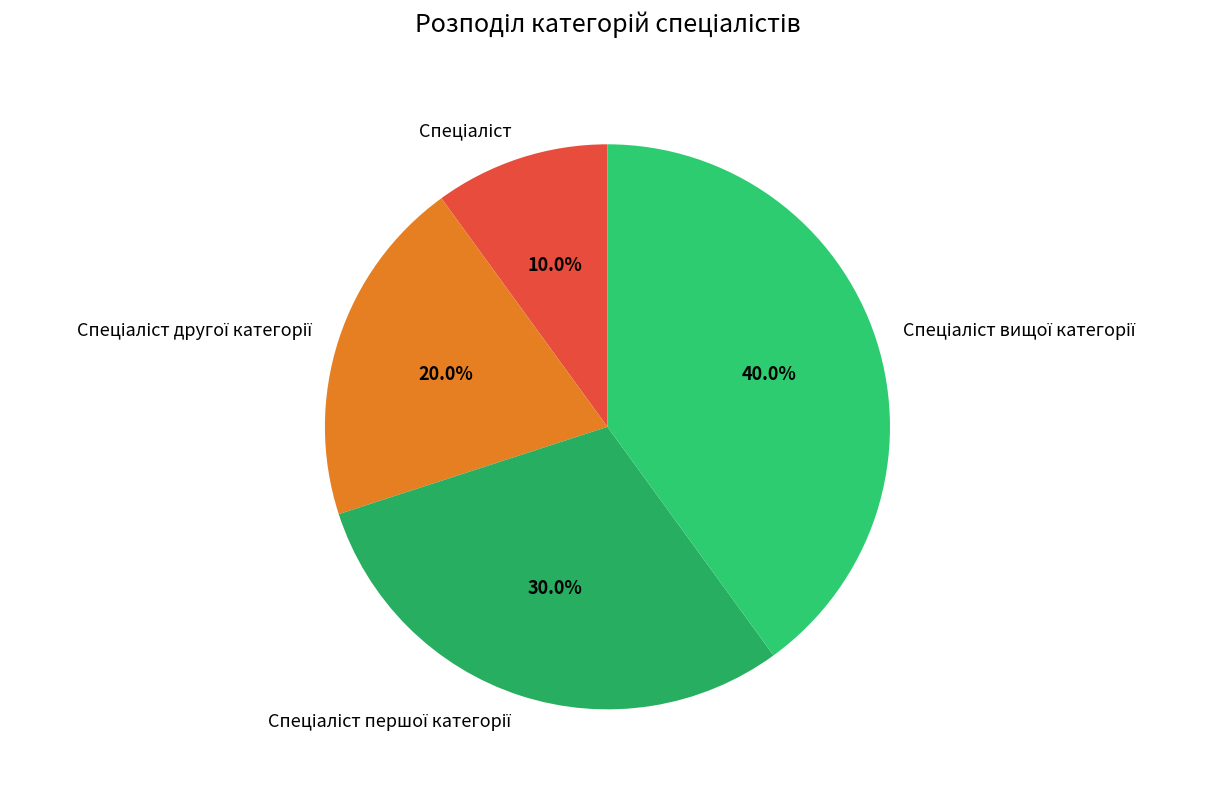

Does any single category account for the majority?

No